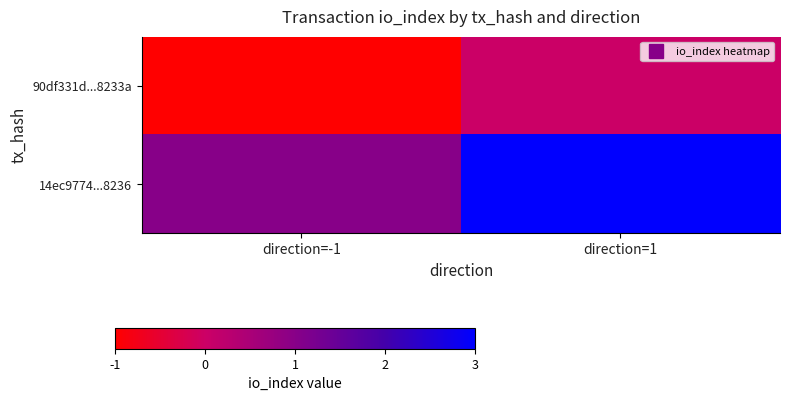

Between direction=-1 and direction=1, which series saw the biggest shift?

14ec9774...8236